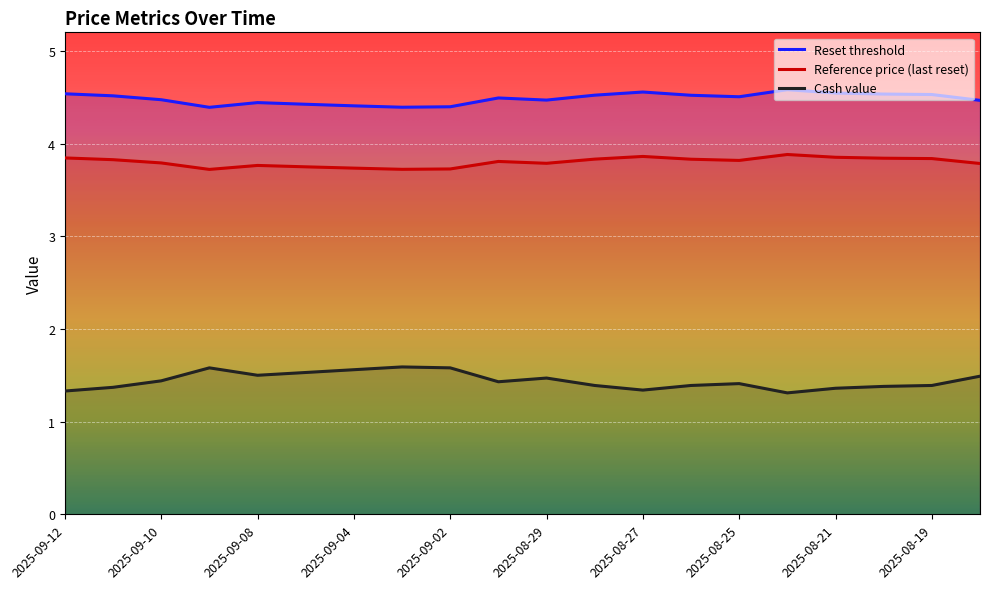

Between 2025-09-05 and 2025-08-19, which series saw the biggest shift?

Cash value